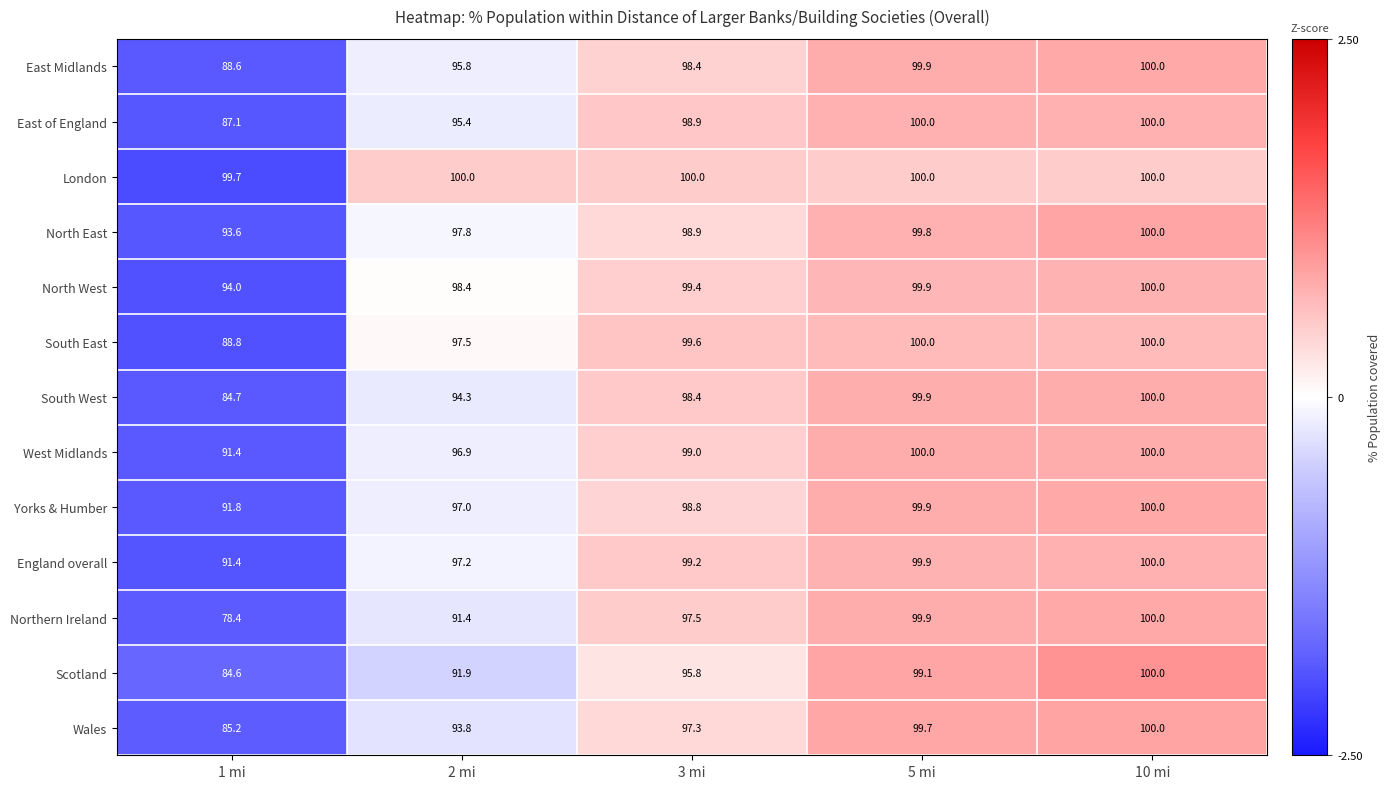

What is the spread (max minus min) of values at 3 mi?

4.2